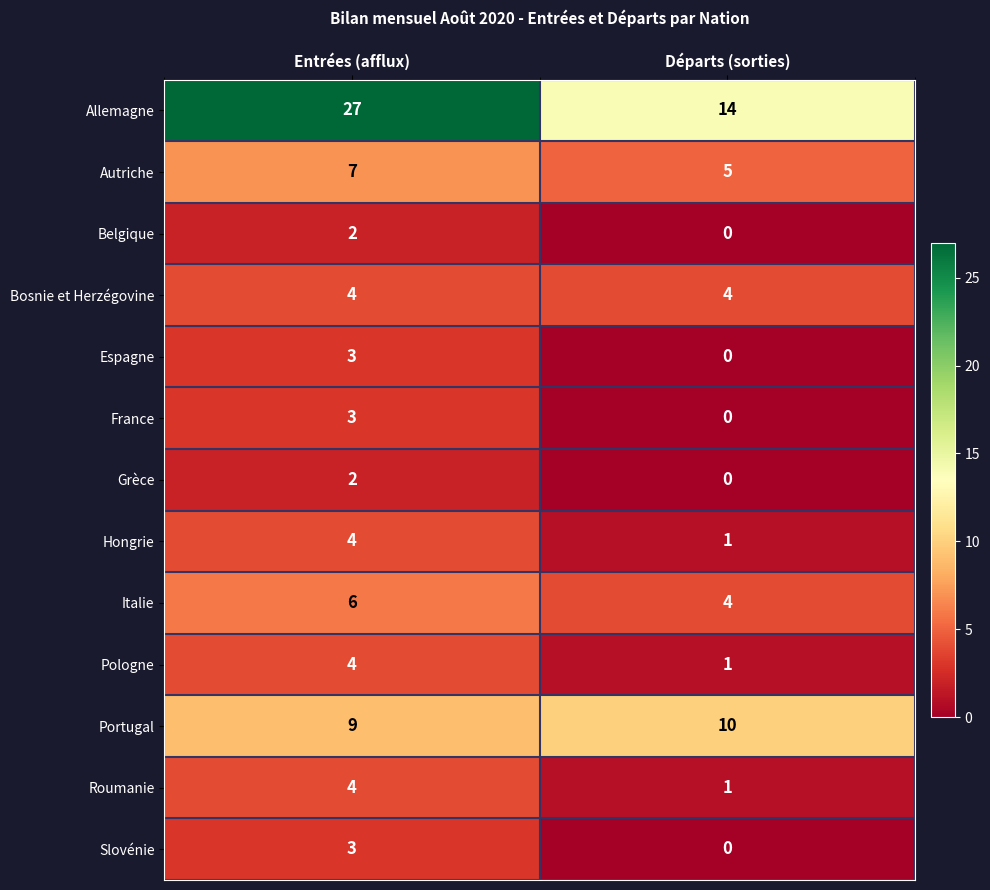

Which series has the largest range (max minus min)?

Allemagne